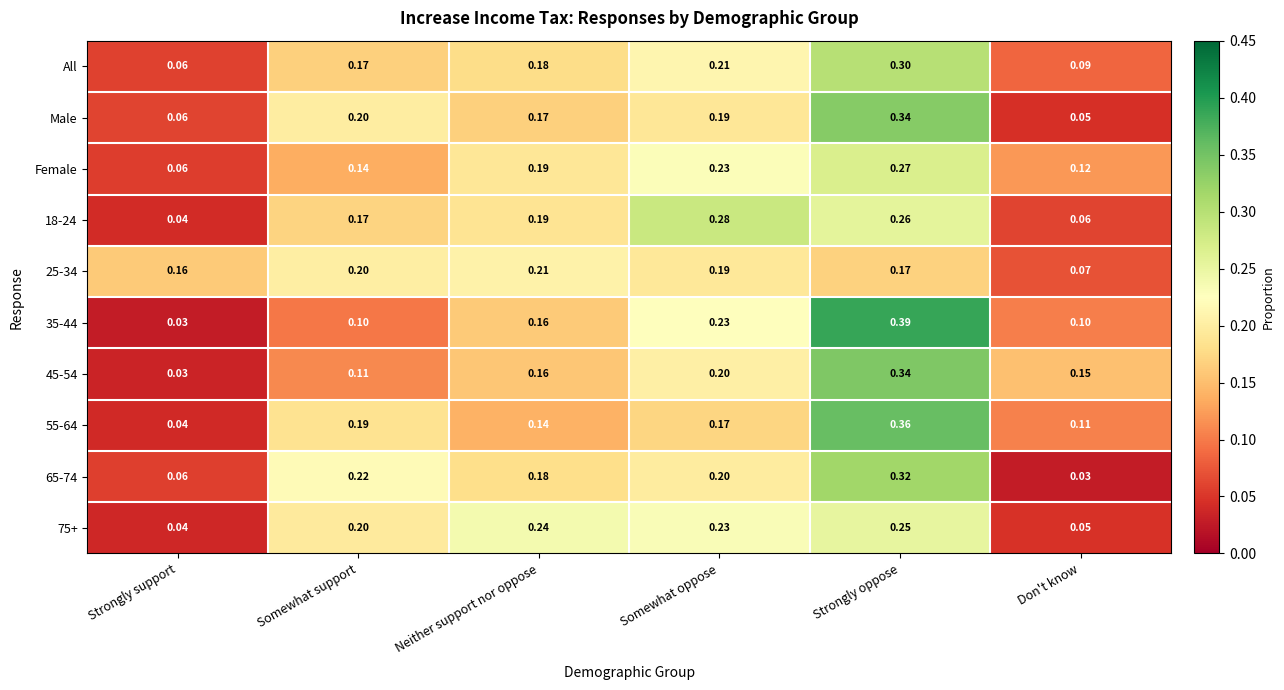

At which label is 45-54 closest to 0?

Strongly support